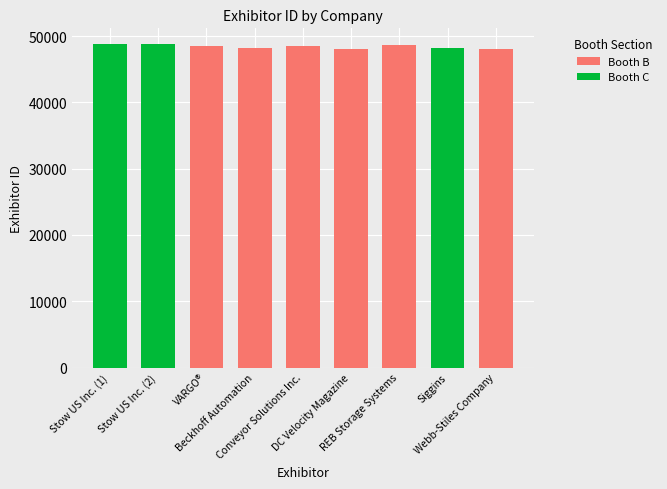

How many values in the Booth B series are below 48460?

3